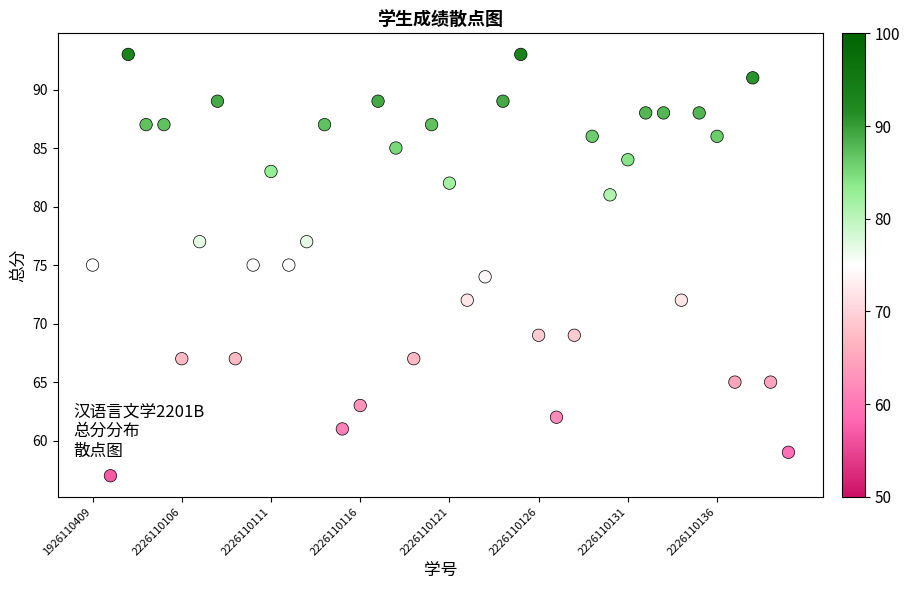

What is the range of Y values (max minus min)?

36